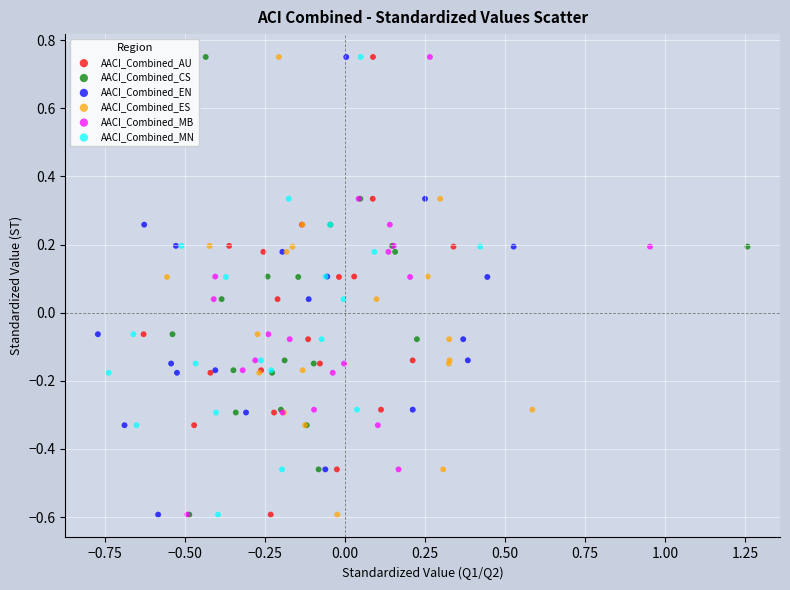

What are all the series names shown in the legend?

AACI_Combined_AU, AACI_Combined_CS, AACI_Combined_EN, AACI_Combined_ES, AACI_Combined_MB, AACI_Combined_MN